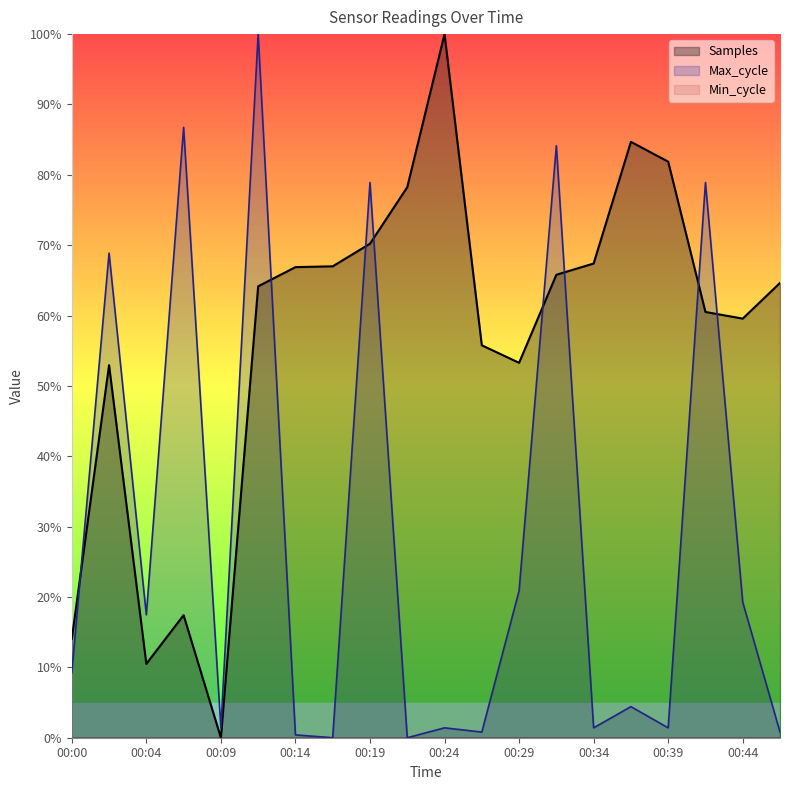

How many intersections are there between Samples and Max_cycle?

8